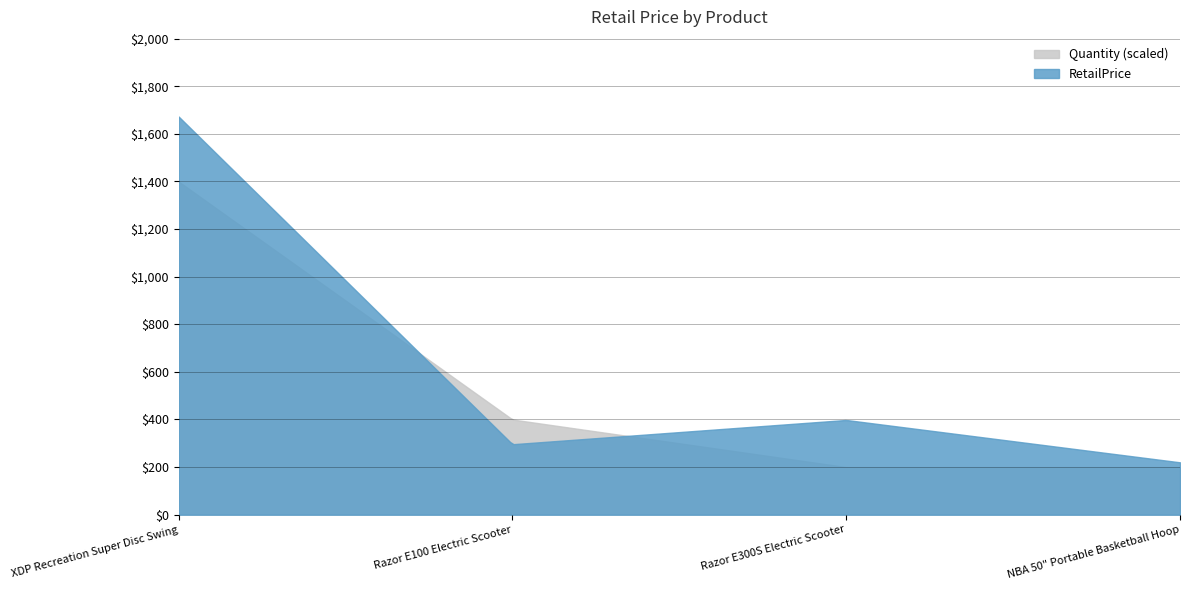

Which category has the lowest value across all series?

NBA 50" Portable Basketball Hoop